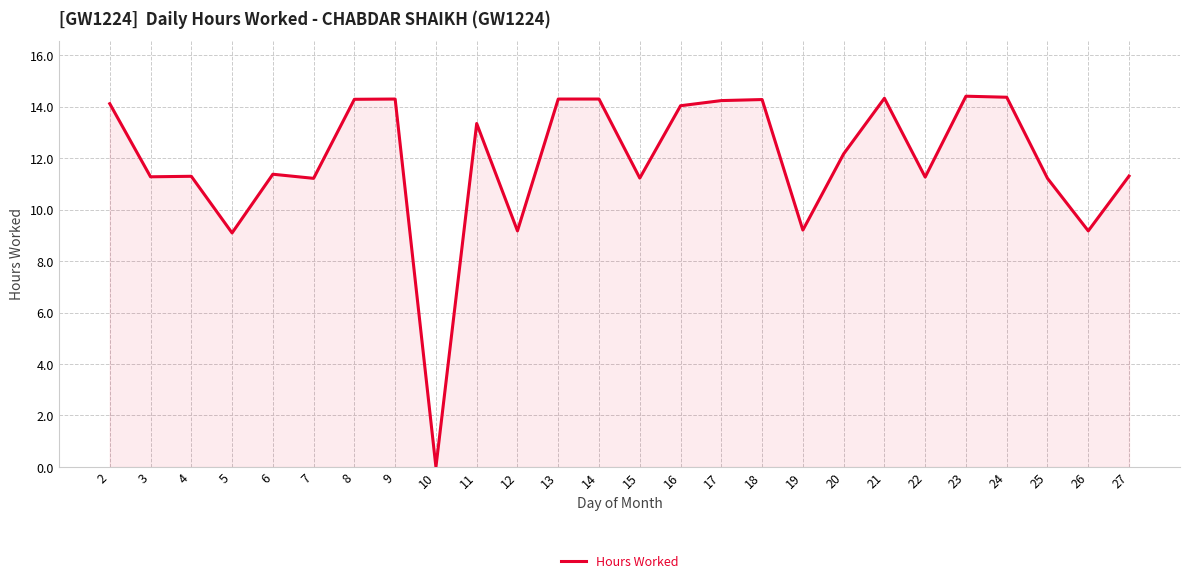

What is the change in value from 14 to 25?

-3.1